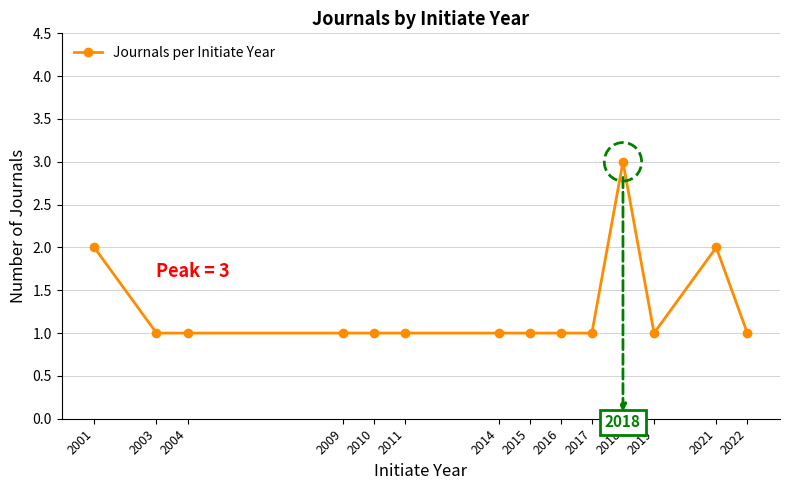

The value at 2001 is 2. True or false?

True